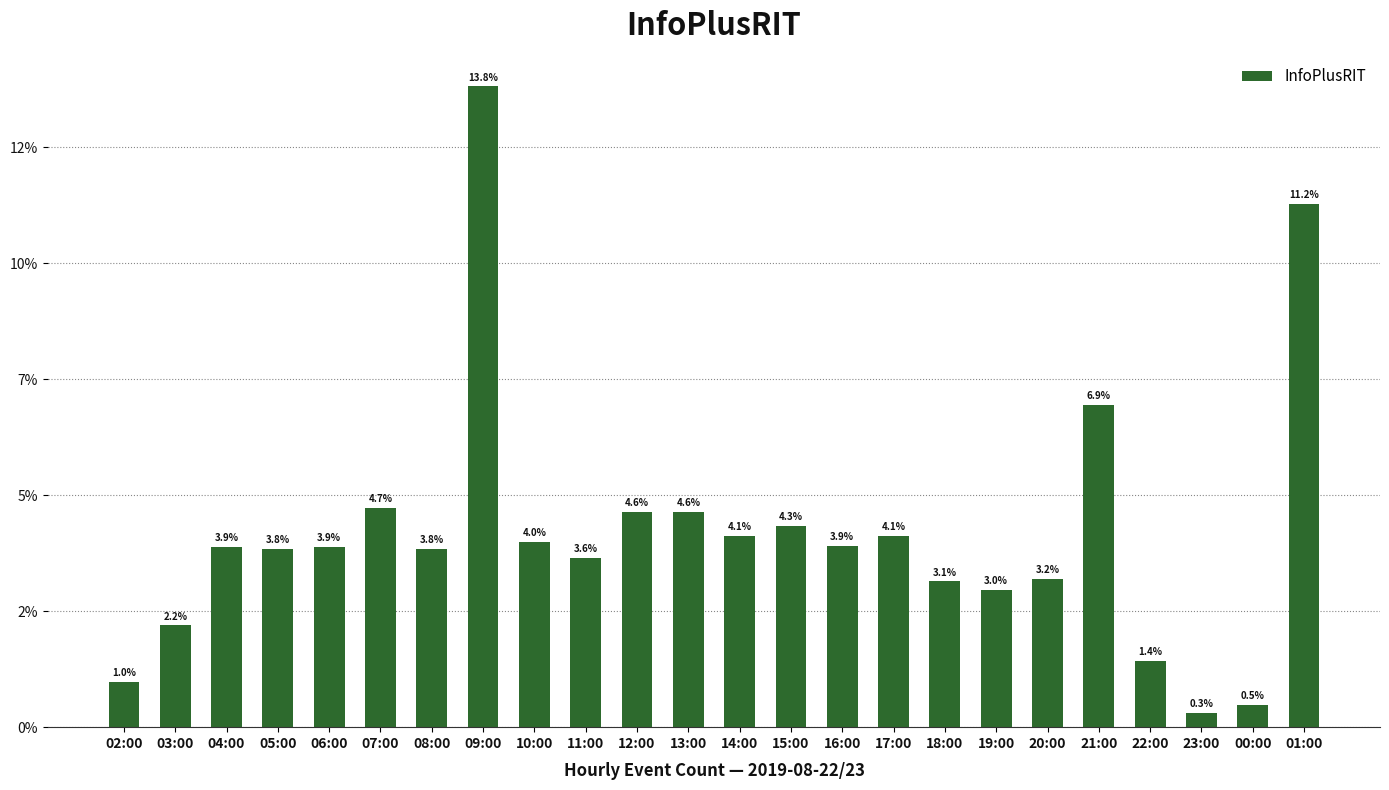

Are the bars horizontal?

No